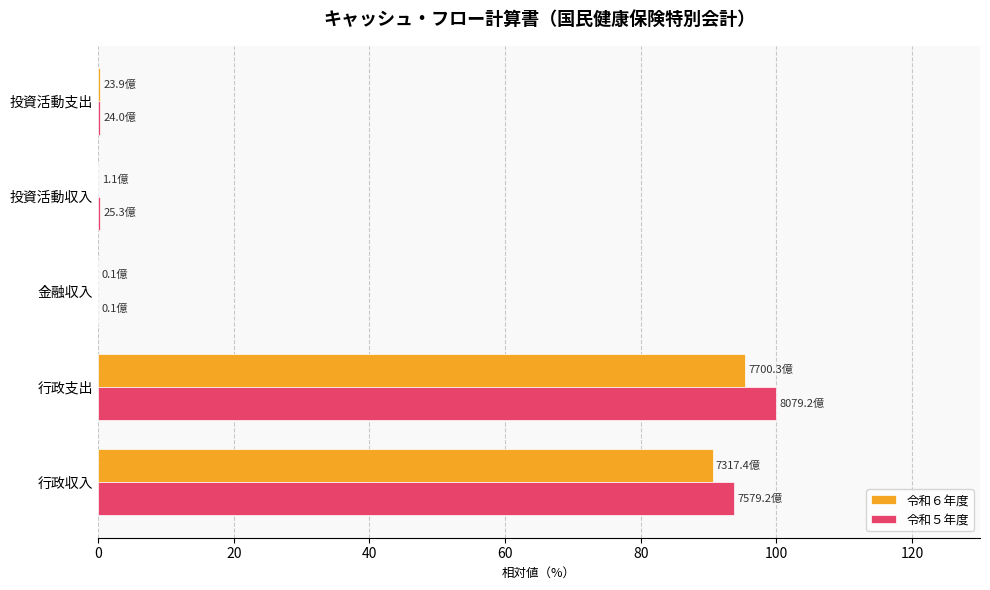

What is the total value across all series at 行政支出?

195.3